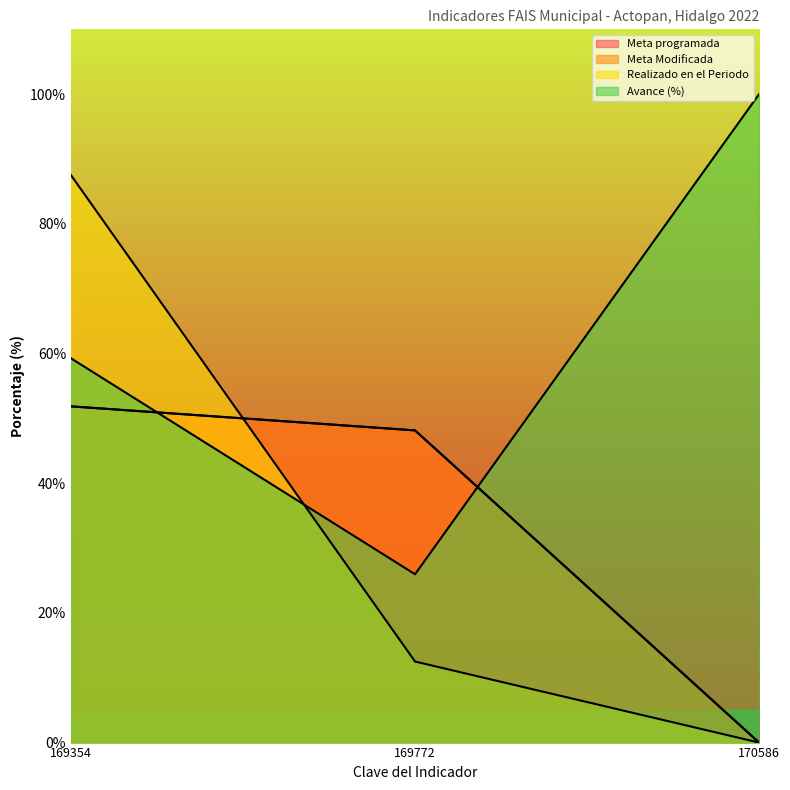

Between 169772 and 169354, which is larger?

169354